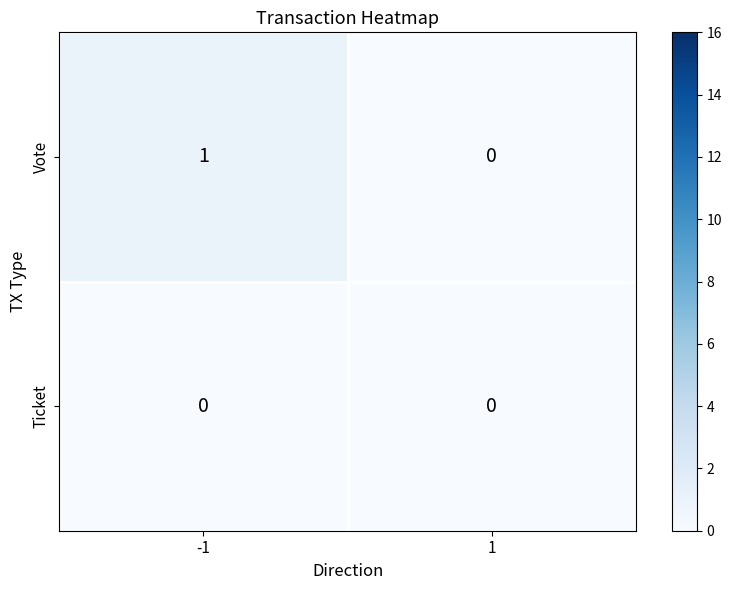

Reading left to right, transcribe all the data shown in this chart.

Vote: -1=1	1=0
Ticket: -1=0	1=0